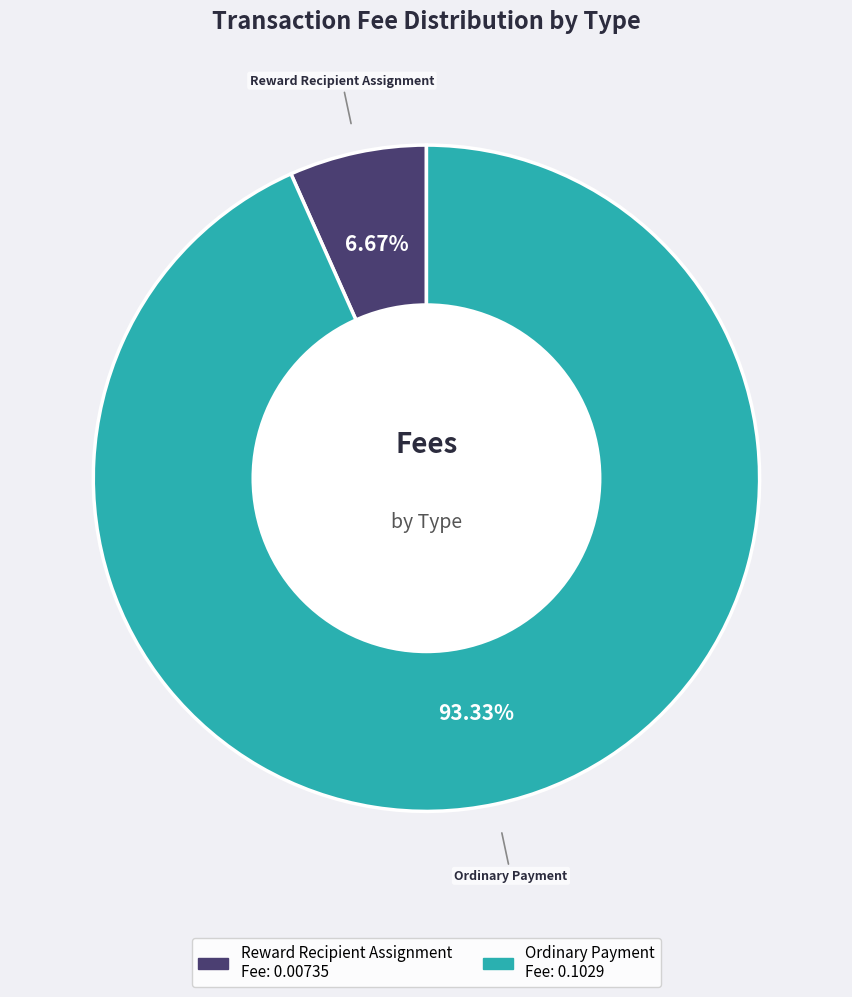

To the nearest percent, what is the difference between the Reward Recipient Assignment and Ordinary Payment slice percentages?

87%